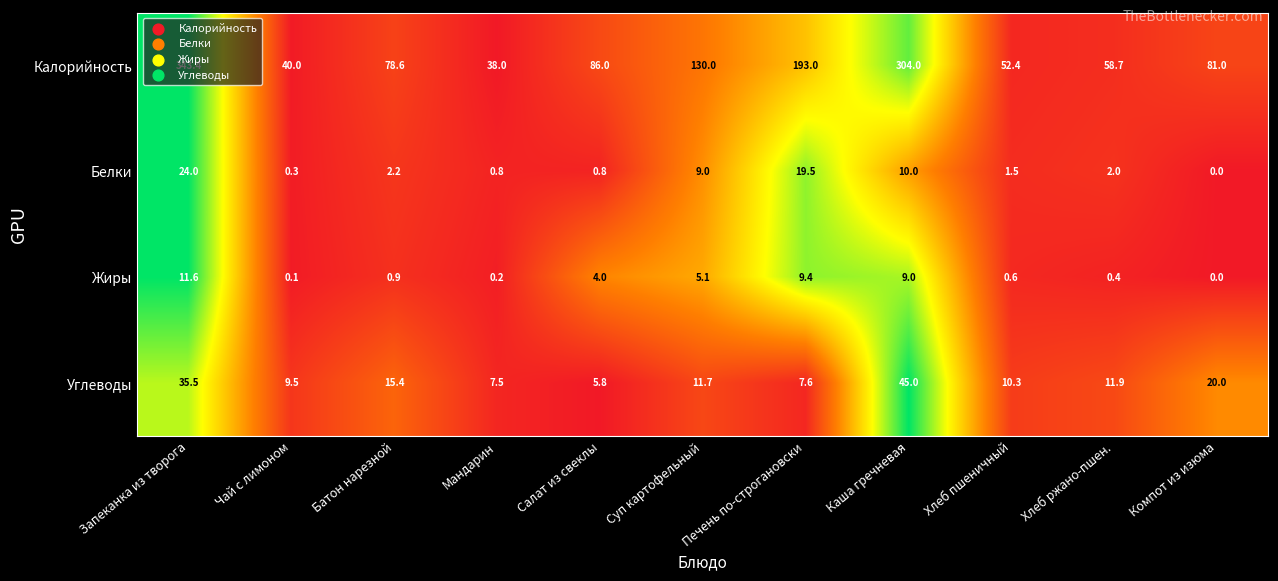

Which category has the highest value across all series?

Запеканка из творога